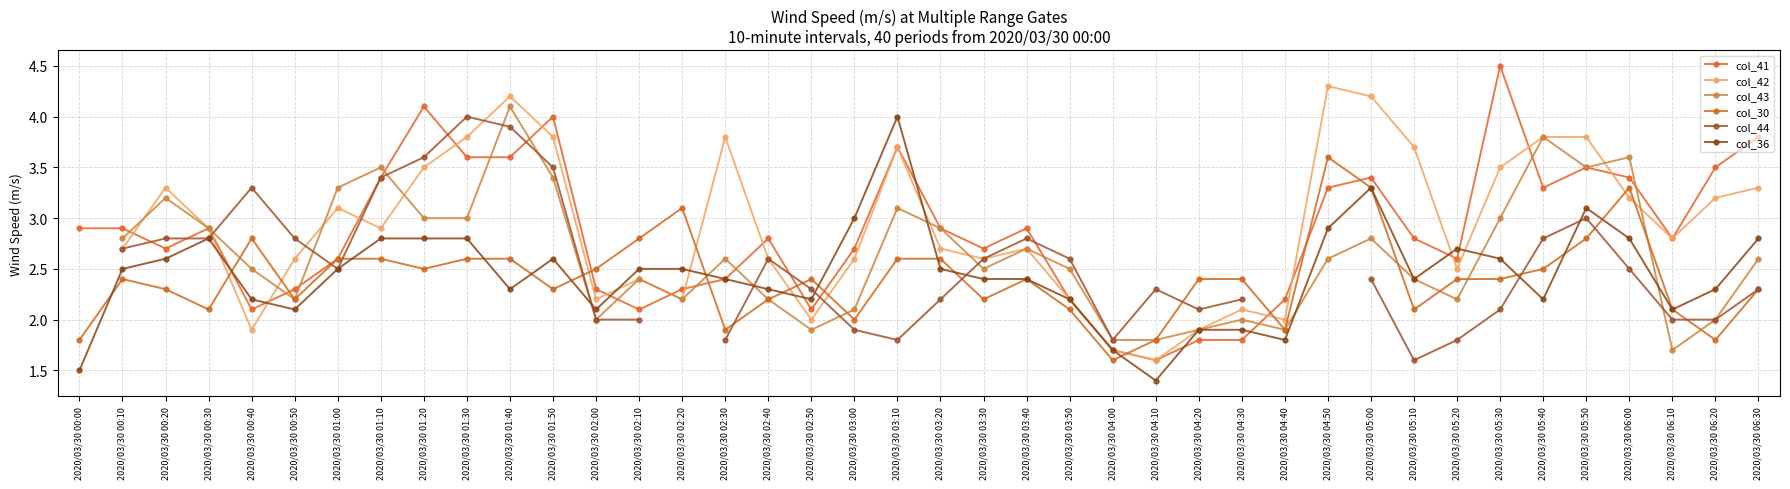

True or false: col_30 has more than 0 interior local peaks.

True